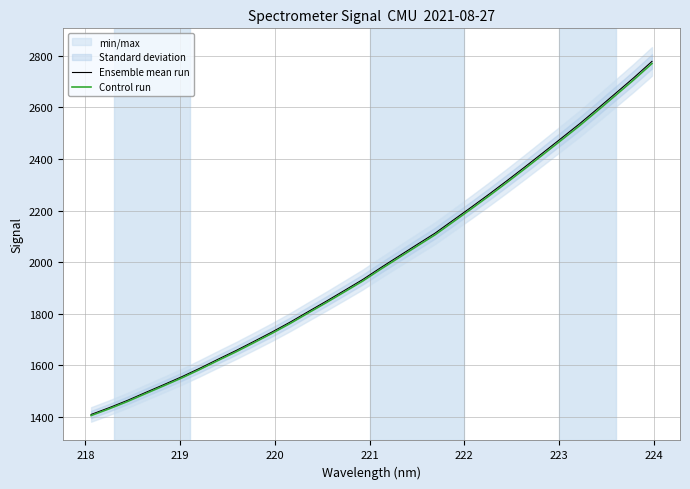

What is the highest value of the Ensemble mean run series?

2778.6